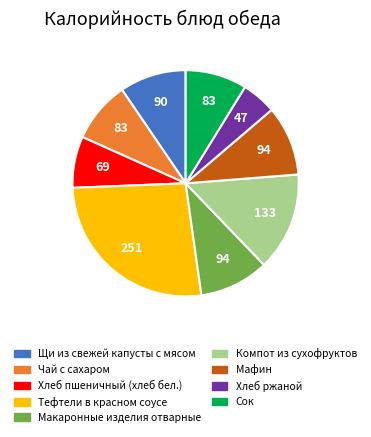

What is the ratio of the value at Мафин to the value at Щи из свежей капусты с мясом?

1.1